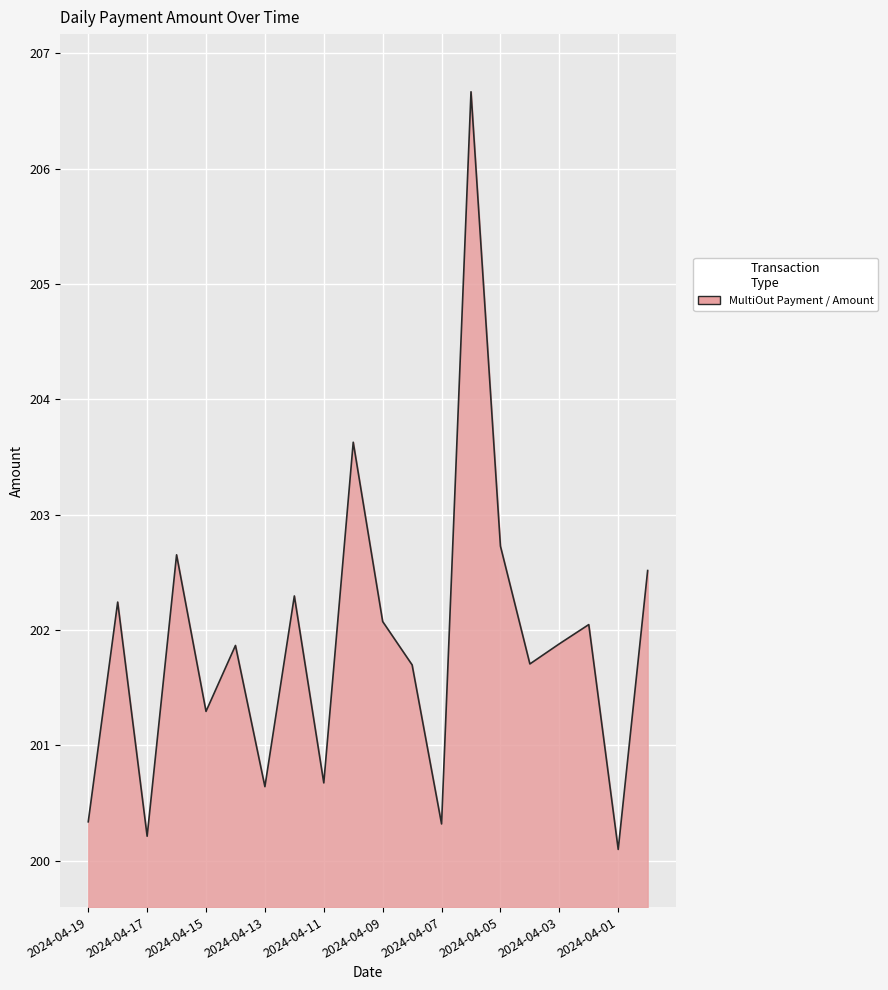

What is the difference between the maximum and minimum values?

6.6